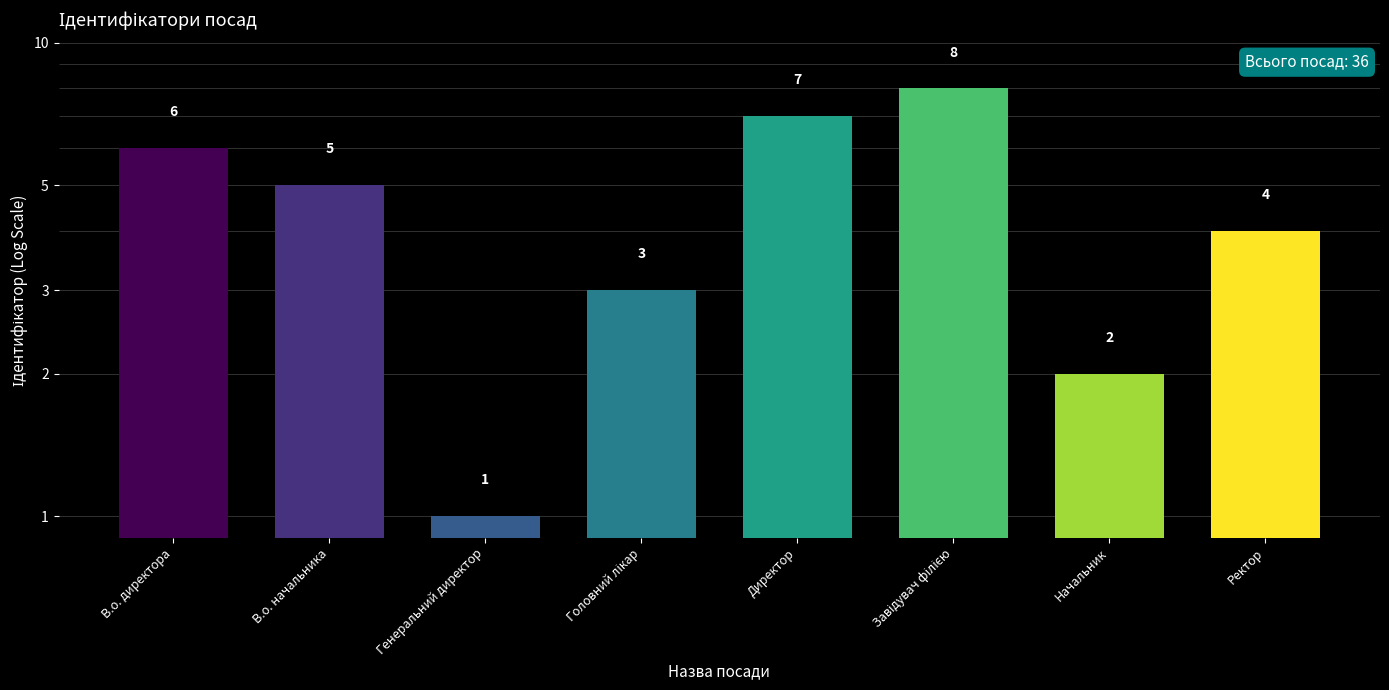

Is it true that the value at Директор is 9?

False